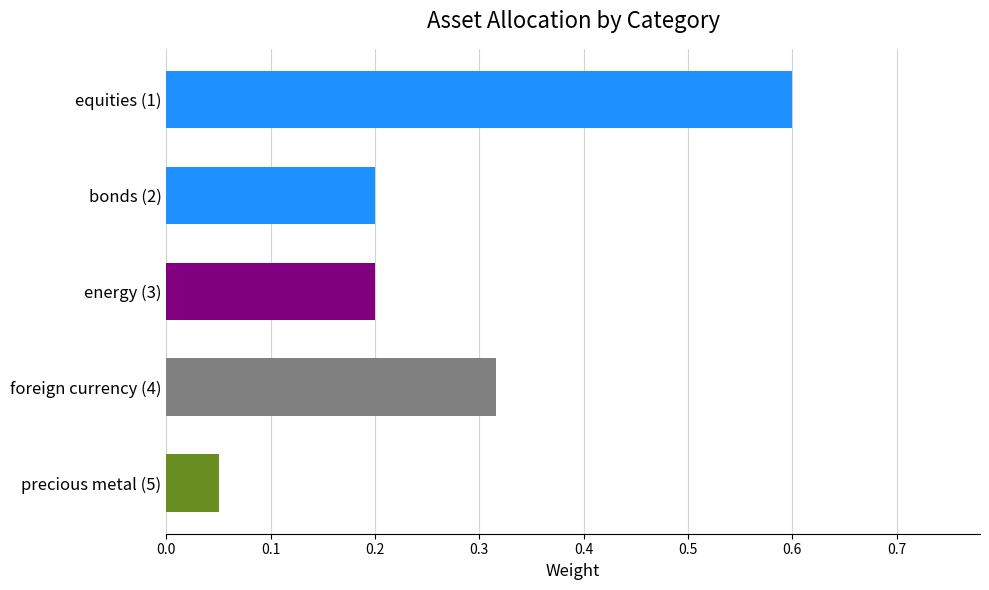

What is the difference between the values at equities (1) and energy (3)?

0.4